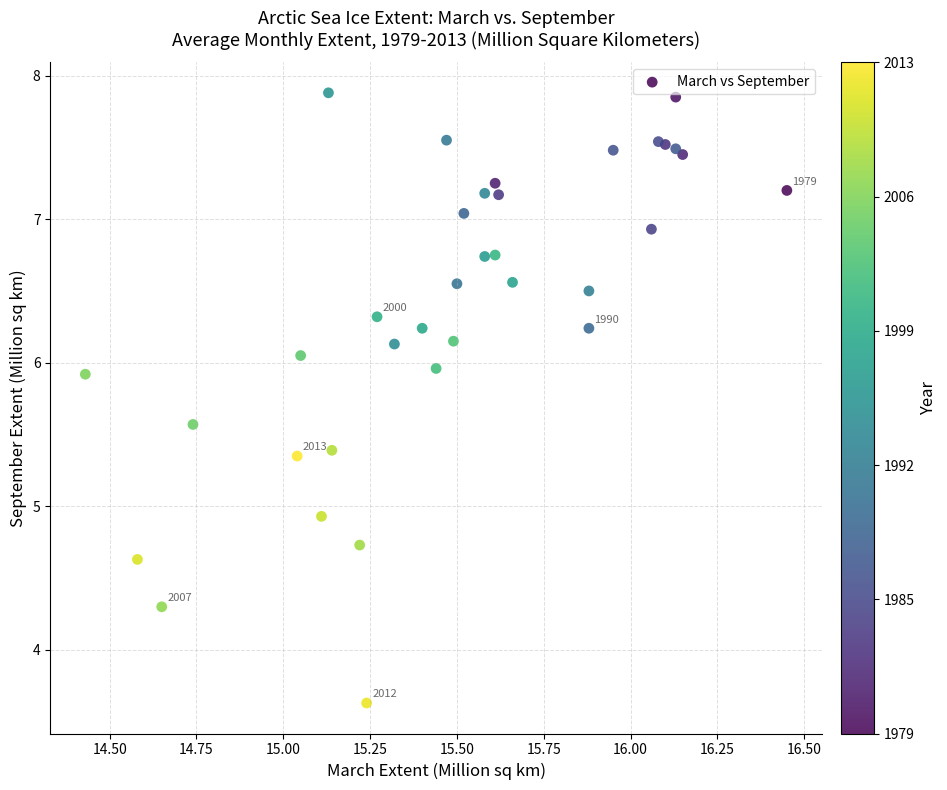

What Y value in the scatter plot is closest to 5?

4.9